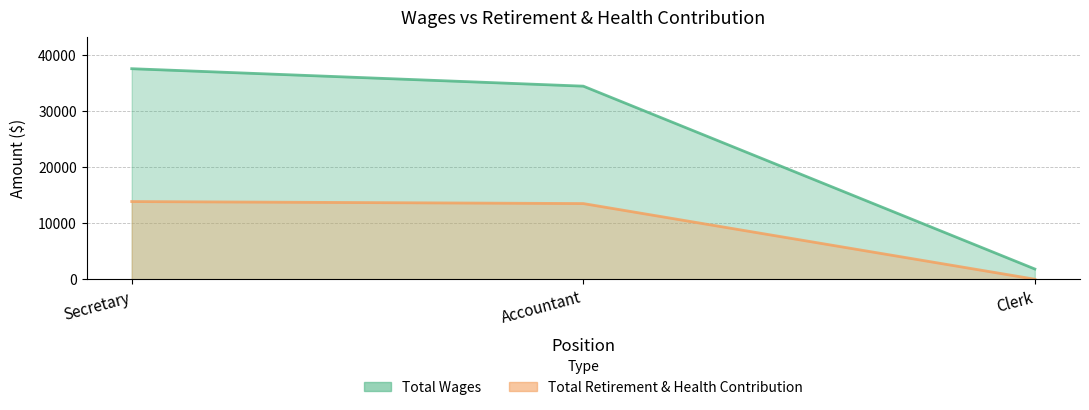

At which category is the sum across all series the highest?

Secretary